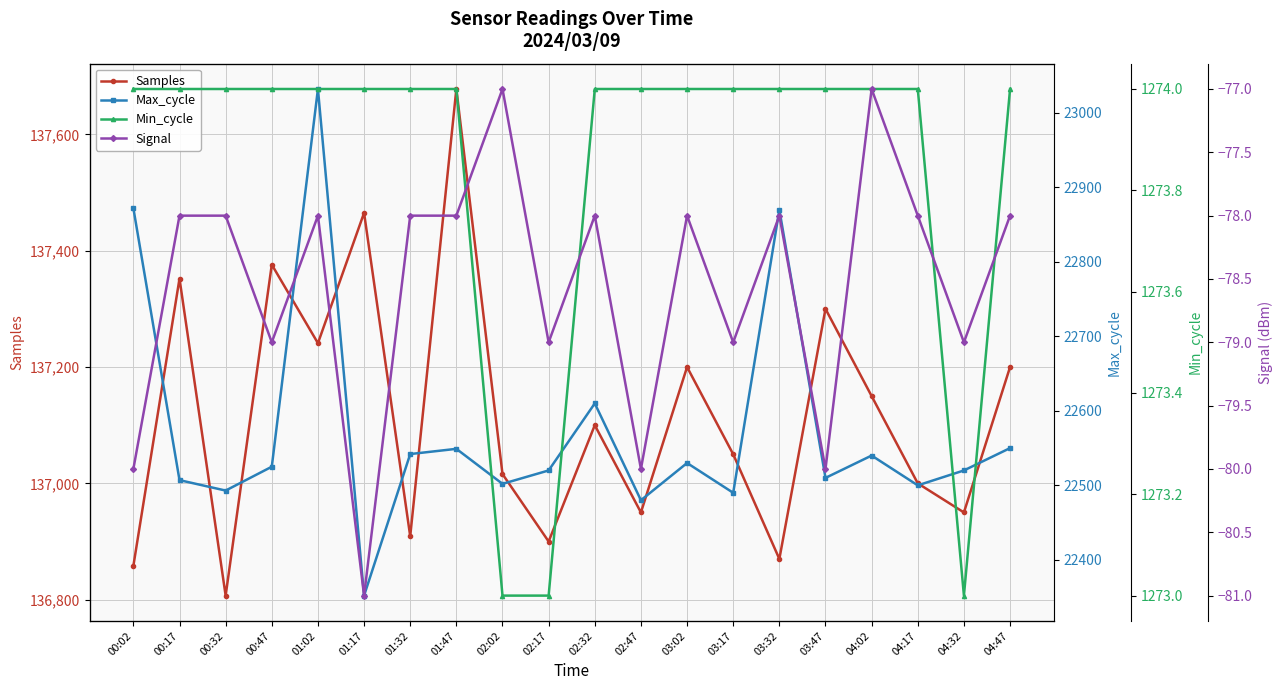

True or false: Samples has a value of 136950 at 04:32.

True